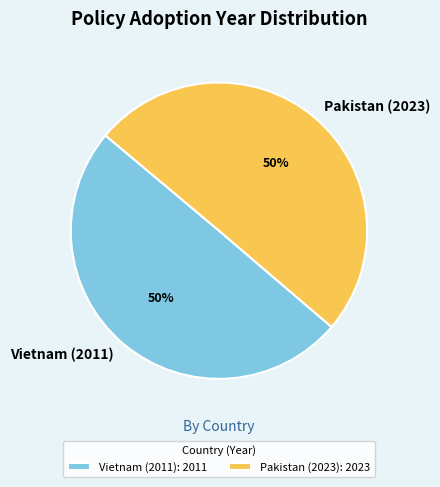

How many segments does this pie chart have?

2